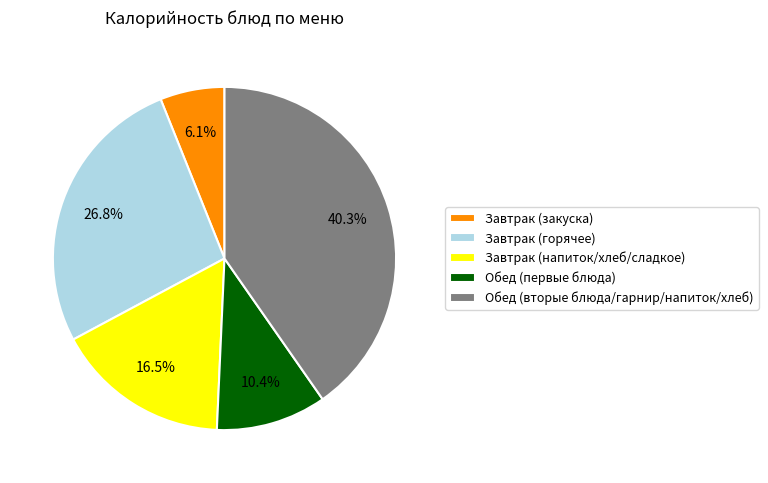

What portion of the pie excludes Обед (первые блюда)?

89.6%